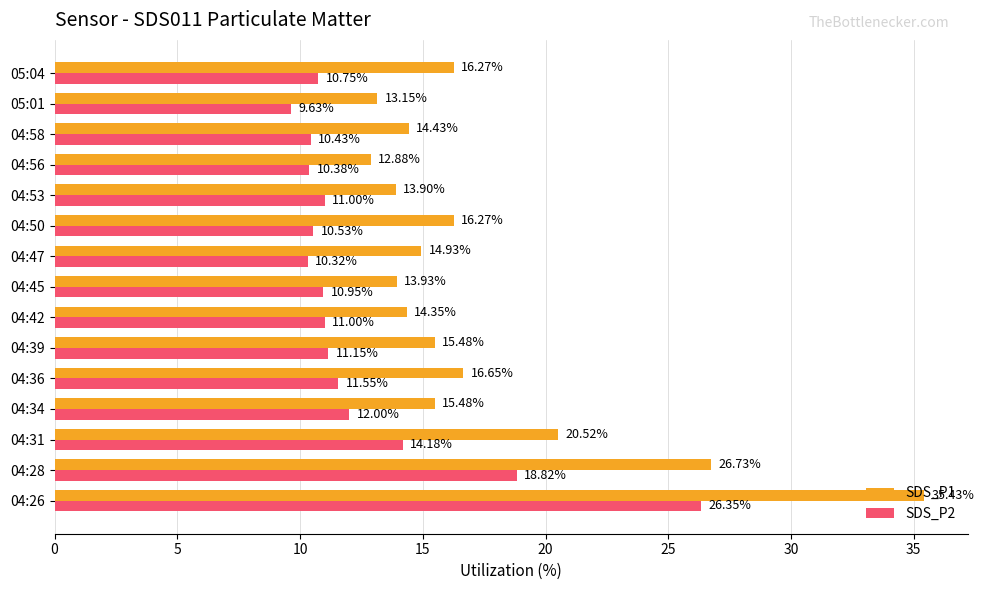

Count the number of categories in the chart.

15